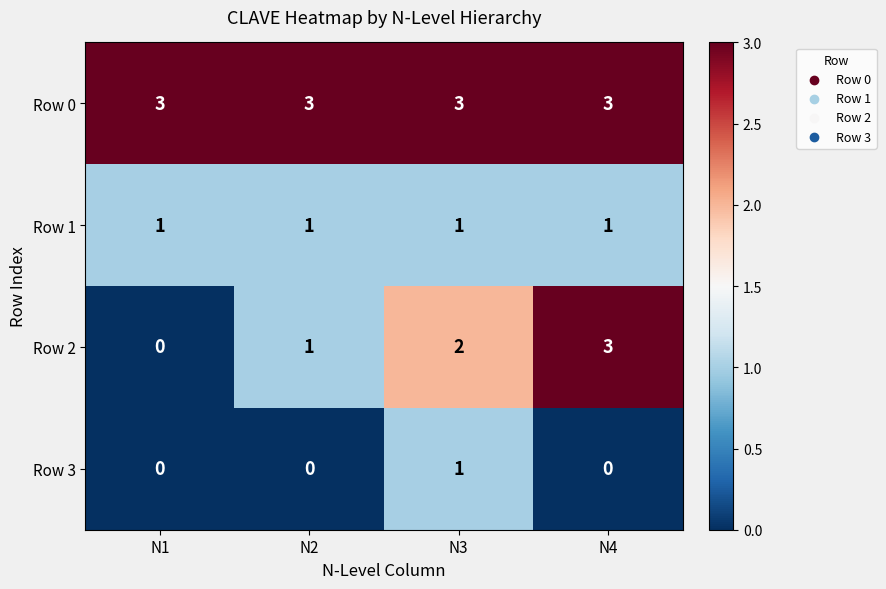

Rank the series by their average value, from lowest to highest.

Row 3, Row 1, Row 2, Row 0